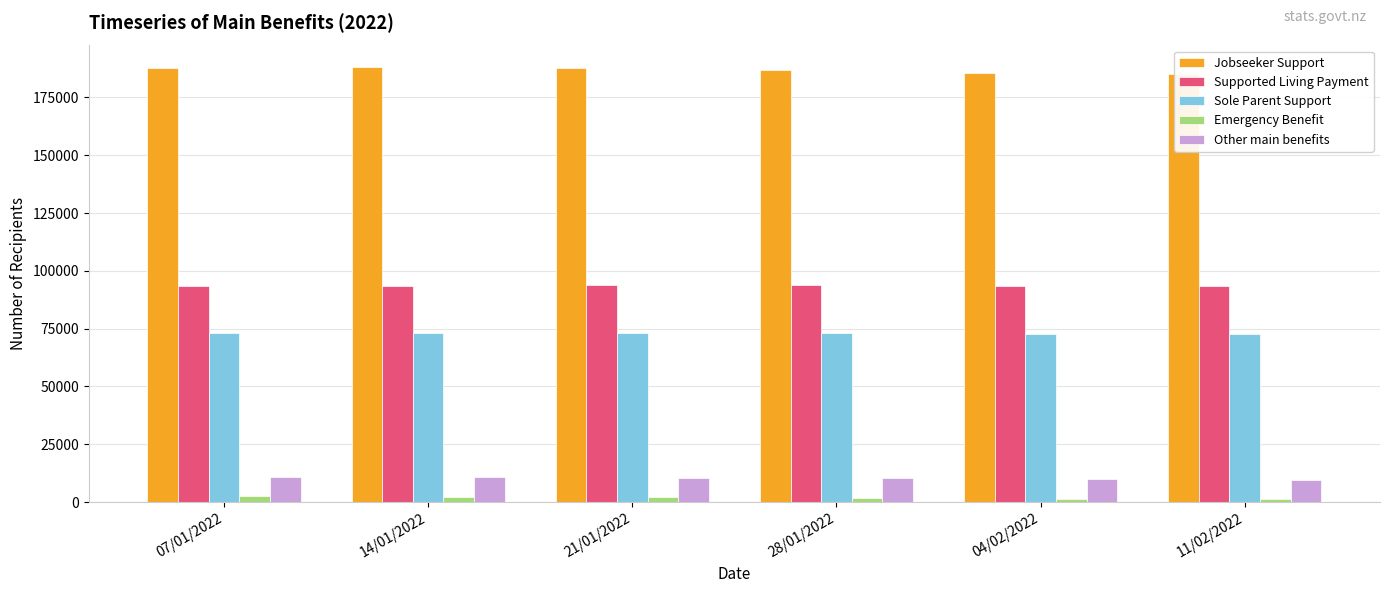

What is the maximum value shown in the chart?

188040